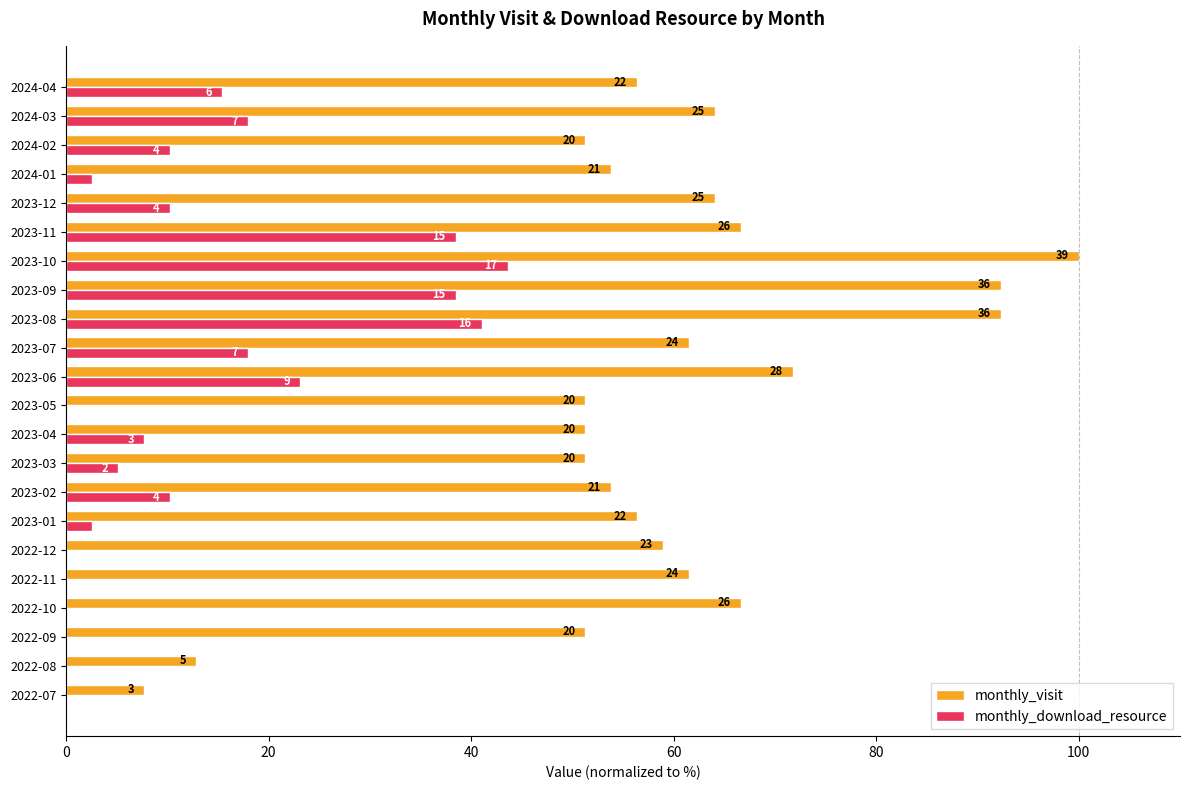

Rank the series by their maximum value, from highest to lowest.

monthly_visit, monthly_download_resource